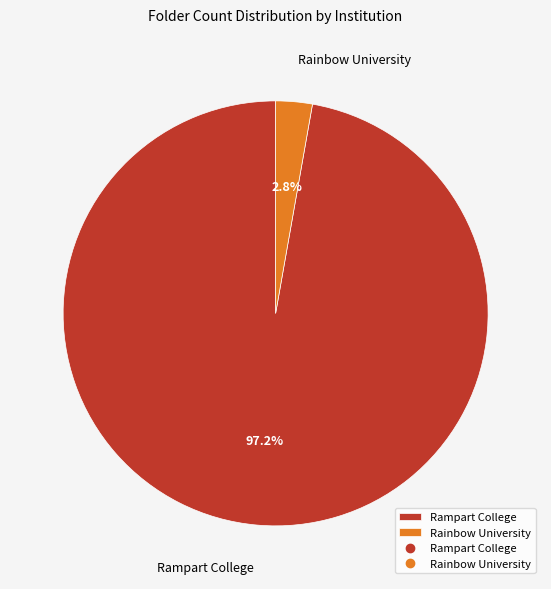

Rank the categories by value from highest to lowest.

Rampart College, Rainbow University